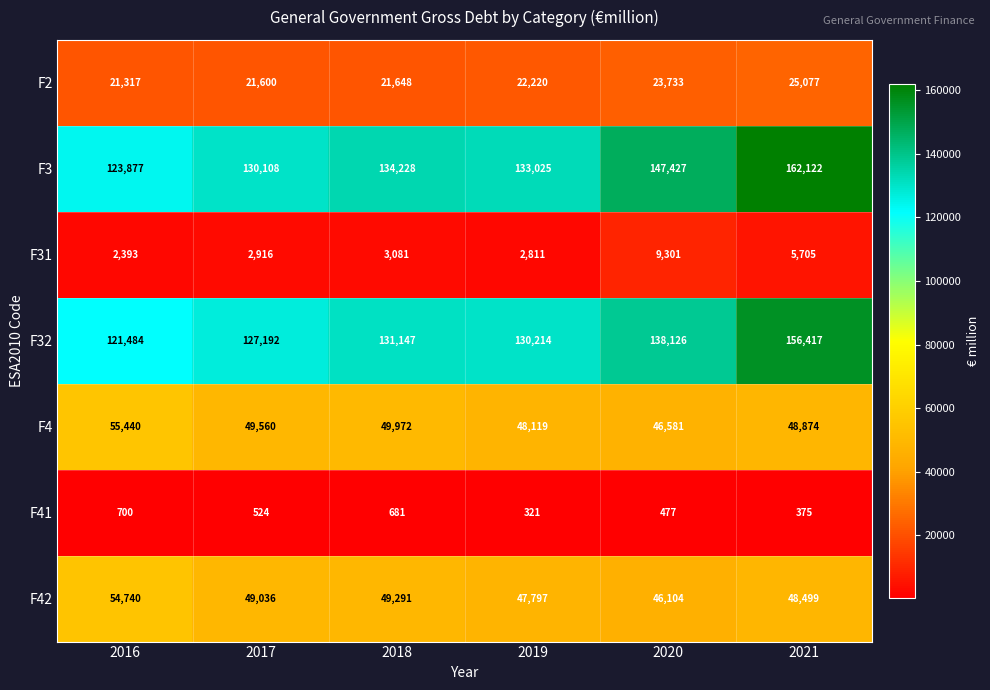

Between 2016 and 2019, which series saw the biggest shift?

F3